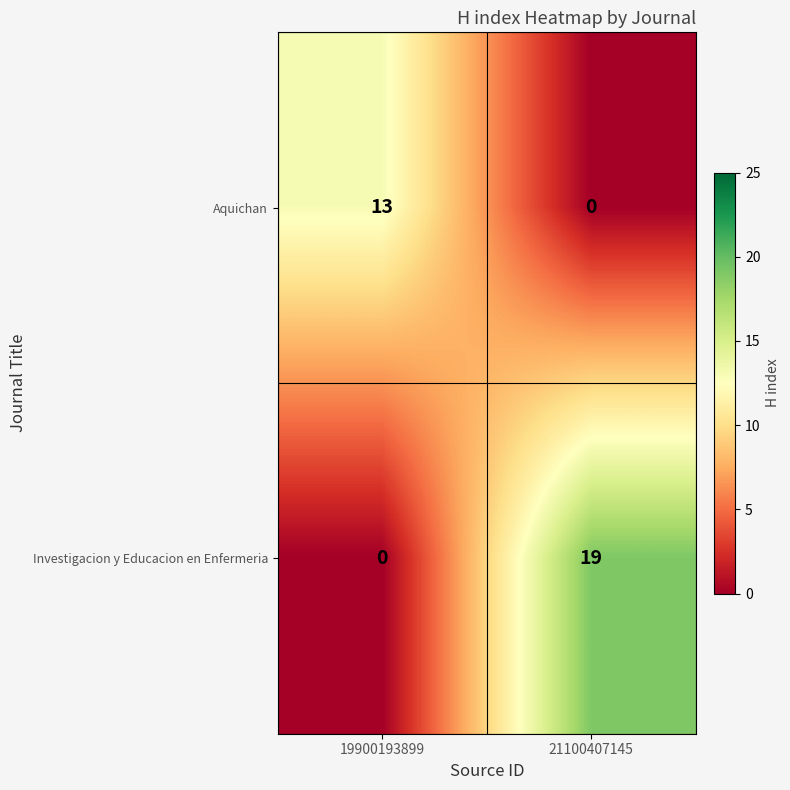

The Investigacion y Educacion en Enfermeria series shows -13 at 19900193899. True or false?

False